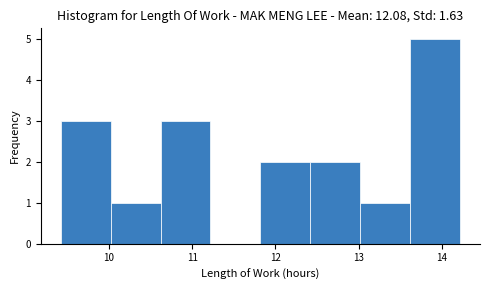

Reading left to right, list every bar in this chart as the range it spans on the x-axis followed by its height. Neither the bar edges nor the heights are printed on the chart, so give them approximately, as read against the axes.

9.42 to 10.02: 3
10.02 to 10.62: 1
10.62 to 11.22: 3
11.22 to 11.82: 0
11.82 to 12.42: 2
12.42 to 13.02: 2
13.02 to 13.62: 1
13.62 to 14.22: 5